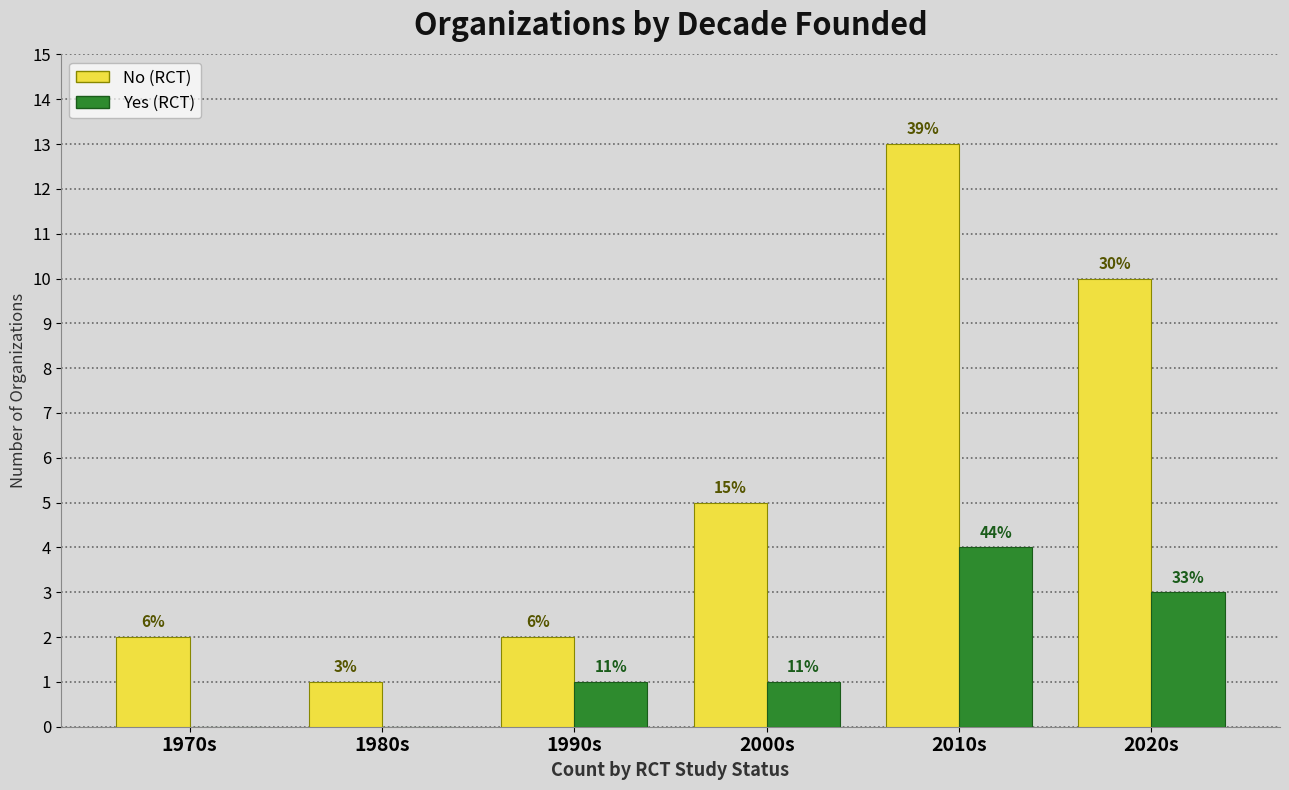

How many groups of bars are there?

6